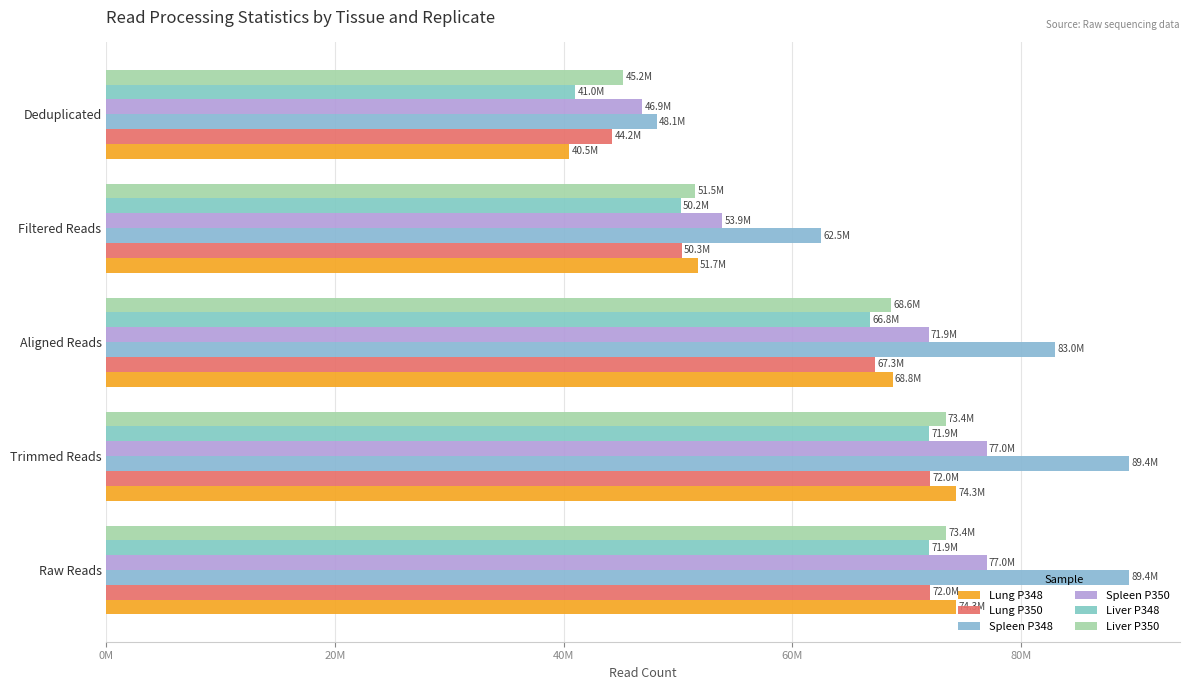

How many data points in Liver P348 are above 66777086?

2